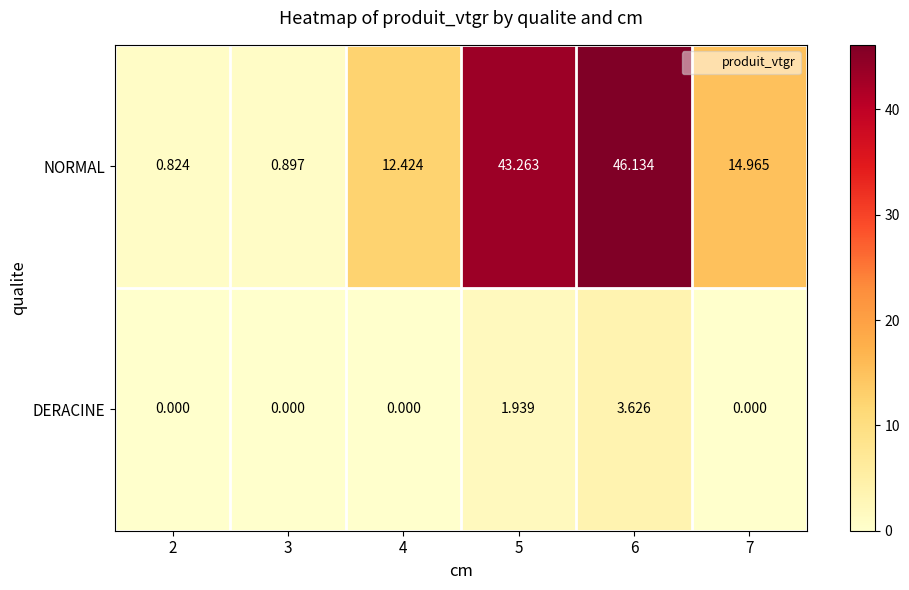

At 6, list the series in order from largest to smallest.

NORMAL, DERACINE